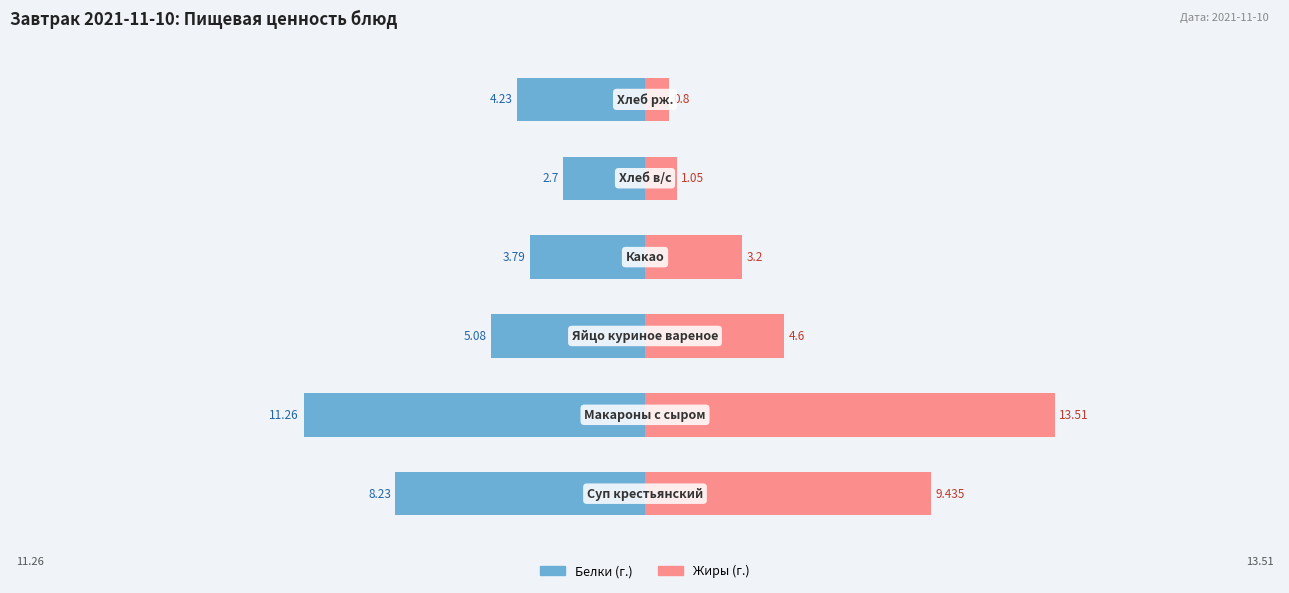

Reading left to right, list all the values displayed in this chart.

Белки: -8.2	-11.3	-5.1	-3.8	-2.7	-4.2
Жиры: 9.4	13.5	4.6	3.2	1.1	0.8